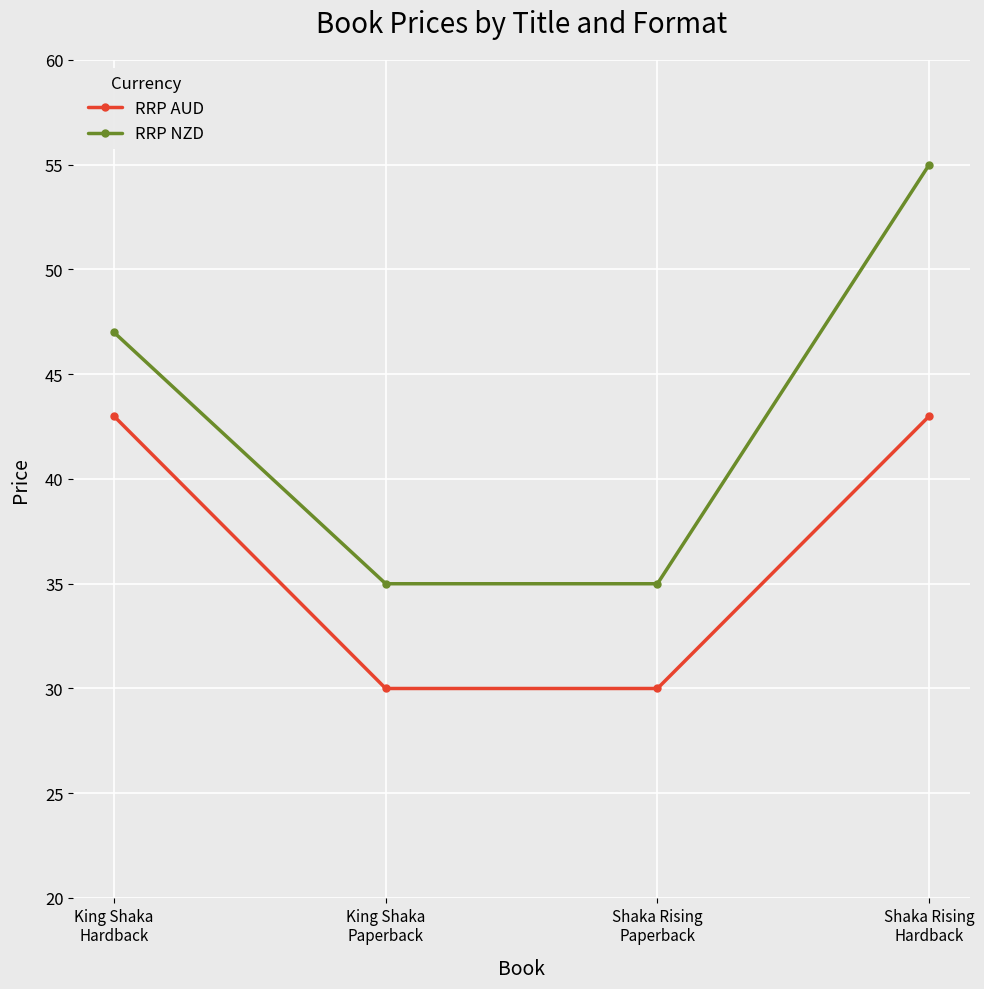

What is the value of the RRP AUD point at the 4th from the left?

43.0